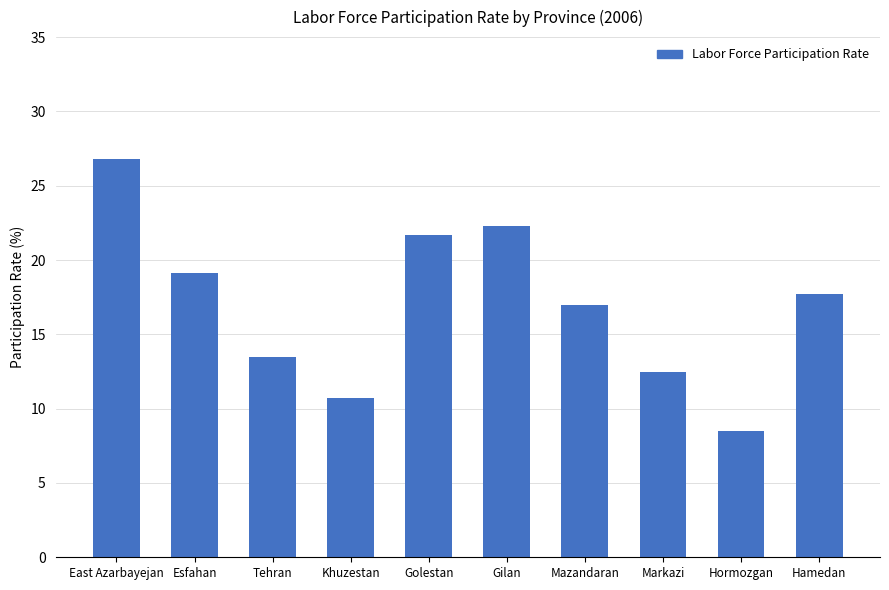

What is the label of the 7th bar from the right?

Khuzestan